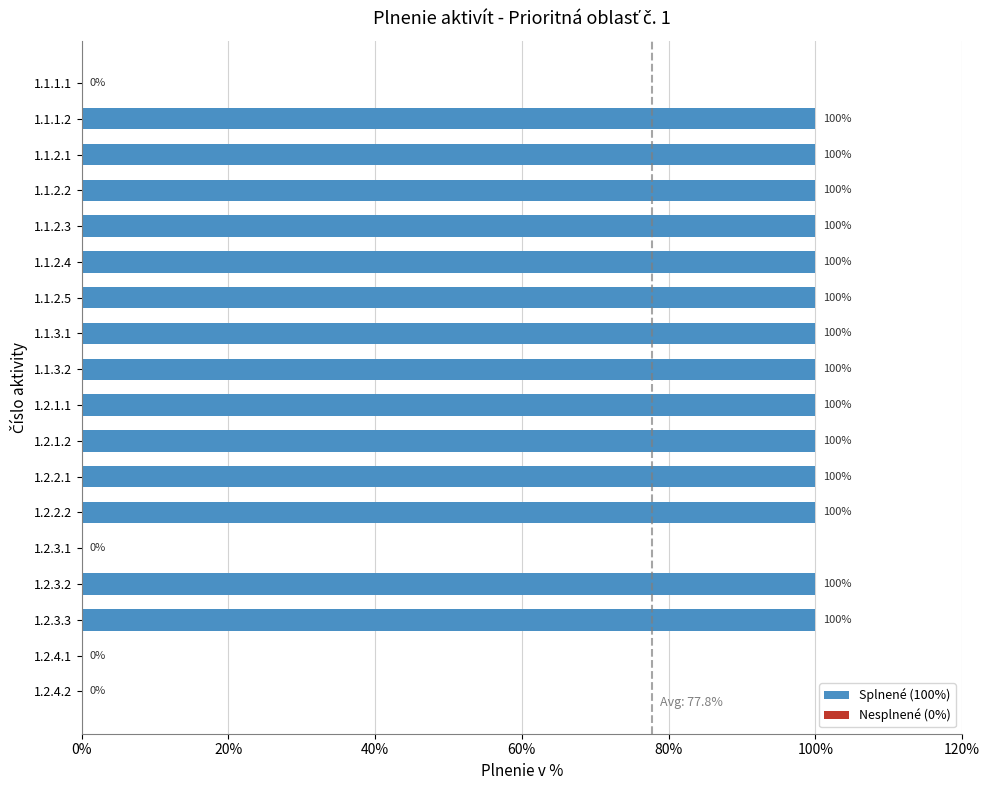

The value at 1.1.3.1 is 100. True or false?

True